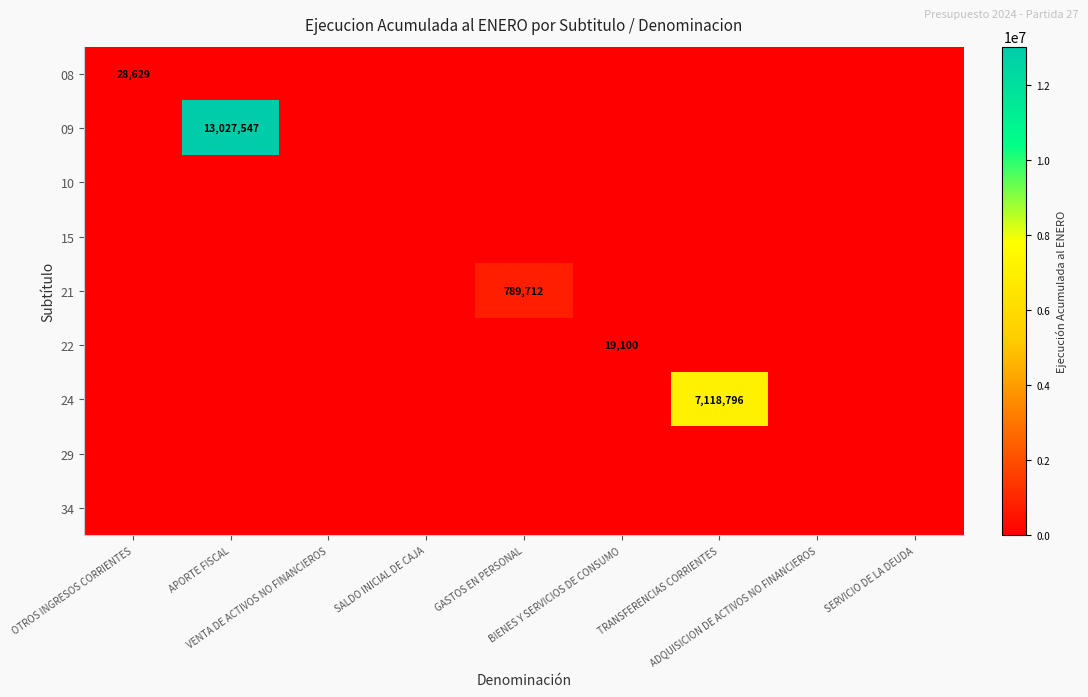

Is the value of 08 at GASTOS EN PERSONAL greater than the value of 34 at ADQUISICION DE ACTIVOS NO FINANCIEROS?

No